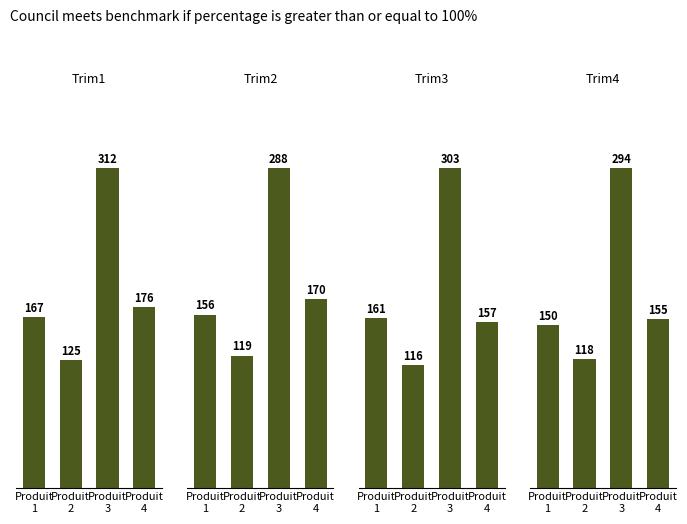

What is the value of the Trim4 bar at the 4th from the left?

155